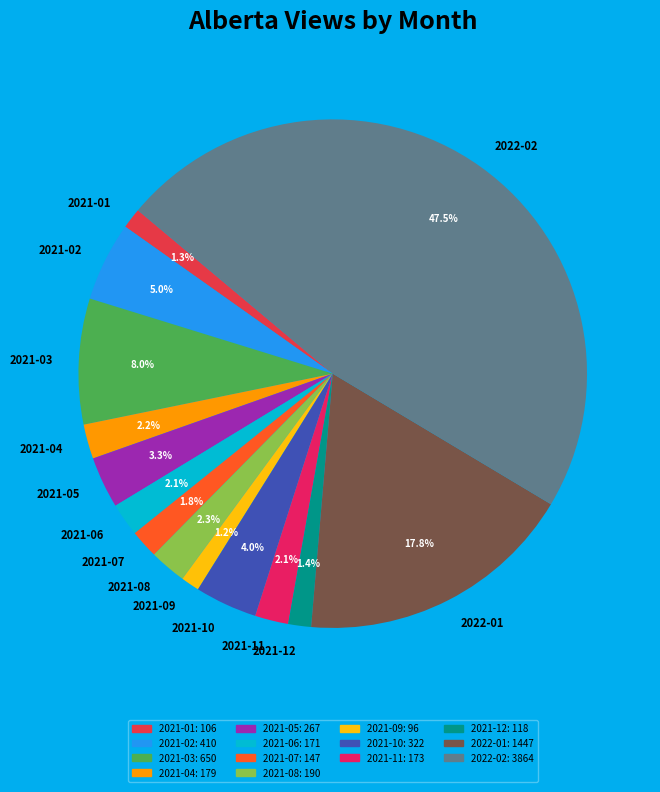

Which slice is the largest?

2022-02